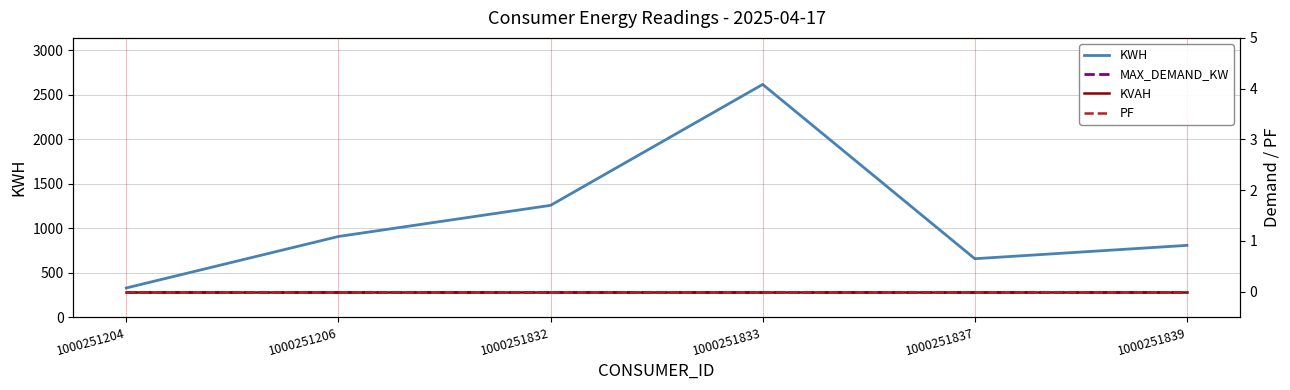

At which label is MAX_DEMAND_KW closest to 0?

1000251204